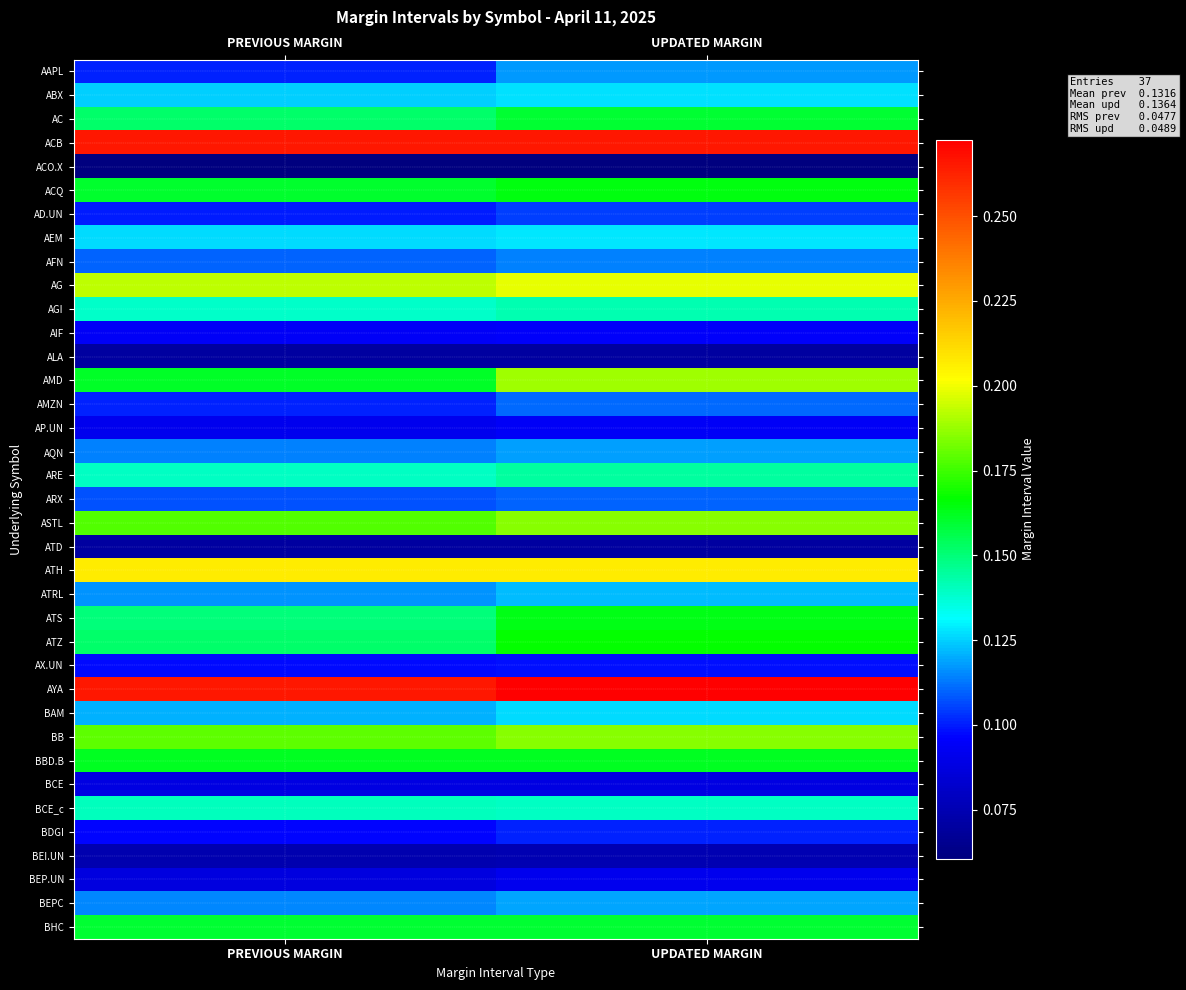

Reading right to left, list all the values displayed in this chart.

AAPL: UPDATED MARGIN=0.1	PREVIOUS MARGIN=0.1
ABX: UPDATED MARGIN=0.1	PREVIOUS MARGIN=0.1
AC: UPDATED MARGIN=0.2	PREVIOUS MARGIN=0.2
ACB: UPDATED MARGIN=0.3	PREVIOUS MARGIN=0.3
ACO.X: UPDATED MARGIN=0.1	PREVIOUS MARGIN=0.1
ACQ: UPDATED MARGIN=0.2	PREVIOUS MARGIN=0.2
AD.UN: UPDATED MARGIN=0.1	PREVIOUS MARGIN=0.1
AEM: UPDATED MARGIN=0.1	PREVIOUS MARGIN=0.1
AFN: UPDATED MARGIN=0.1	PREVIOUS MARGIN=0.1
AG: UPDATED MARGIN=0.2	PREVIOUS MARGIN=0.2
AGI: UPDATED MARGIN=0.1	PREVIOUS MARGIN=0.1
AIF: UPDATED MARGIN=0.1	PREVIOUS MARGIN=0.1
ALA: UPDATED MARGIN=0.1	PREVIOUS MARGIN=0.1
AMD: UPDATED MARGIN=0.2	PREVIOUS MARGIN=0.2
AMZN: UPDATED MARGIN=0.1	PREVIOUS MARGIN=0.1
AP.UN: UPDATED MARGIN=0.1	PREVIOUS MARGIN=0.1
AQN: UPDATED MARGIN=0.1	PREVIOUS MARGIN=0.1
ARE: UPDATED MARGIN=0.1	PREVIOUS MARGIN=0.1
ARX: UPDATED MARGIN=0.1	PREVIOUS MARGIN=0.1
ASTL: UPDATED MARGIN=0.2	PREVIOUS MARGIN=0.2
ATD: UPDATED MARGIN=0.1	PREVIOUS MARGIN=0.1
ATH: UPDATED MARGIN=0.2	PREVIOUS MARGIN=0.2
ATRL: UPDATED MARGIN=0.1	PREVIOUS MARGIN=0.1
ATS: UPDATED MARGIN=0.2	PREVIOUS MARGIN=0.1
ATZ: UPDATED MARGIN=0.2	PREVIOUS MARGIN=0.2
AX.UN: UPDATED MARGIN=0.1	PREVIOUS MARGIN=0.1
AYA: UPDATED MARGIN=0.3	PREVIOUS MARGIN=0.3
BAM: UPDATED MARGIN=0.1	PREVIOUS MARGIN=0.1
BB: UPDATED MARGIN=0.2	PREVIOUS MARGIN=0.2
BBD.B: UPDATED MARGIN=0.2	PREVIOUS MARGIN=0.2
BCE: UPDATED MARGIN=0.1	PREVIOUS MARGIN=0.1
BCE_c: UPDATED MARGIN=0.1	PREVIOUS MARGIN=0.1
BDGI: UPDATED MARGIN=0.1	PREVIOUS MARGIN=0.1
BEI.UN: UPDATED MARGIN=0.1	PREVIOUS MARGIN=0.1
BEP.UN: UPDATED MARGIN=0.1	PREVIOUS MARGIN=0.1
BEPC: UPDATED MARGIN=0.1	PREVIOUS MARGIN=0.1
BHC: UPDATED MARGIN=0.2	PREVIOUS MARGIN=0.2